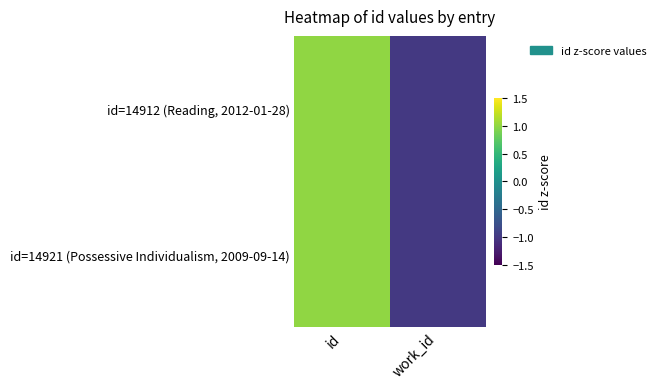

At work_id, list the series in order from smallest to largest.

id=14912 (Reading, 2012-01-28), id=14921 (Possessive Individualism, 2009-09-14)